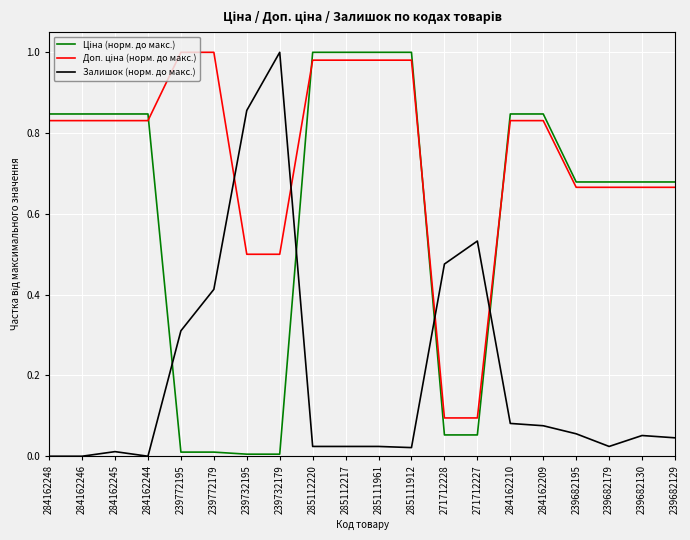

Between 284162245 and 239732179, which series saw the biggest shift?

Залишок (норм. до макс.)